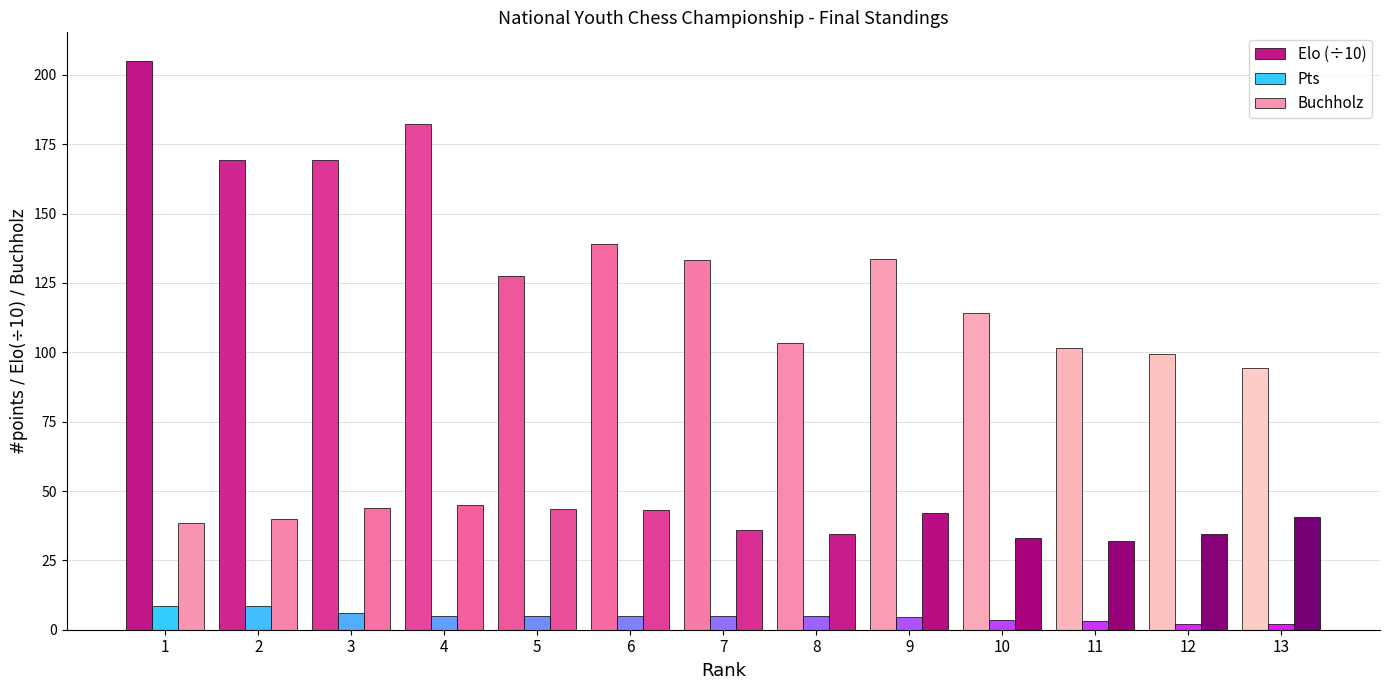

What is the difference between the second highest and second lowest values in the Pts series?

6.5